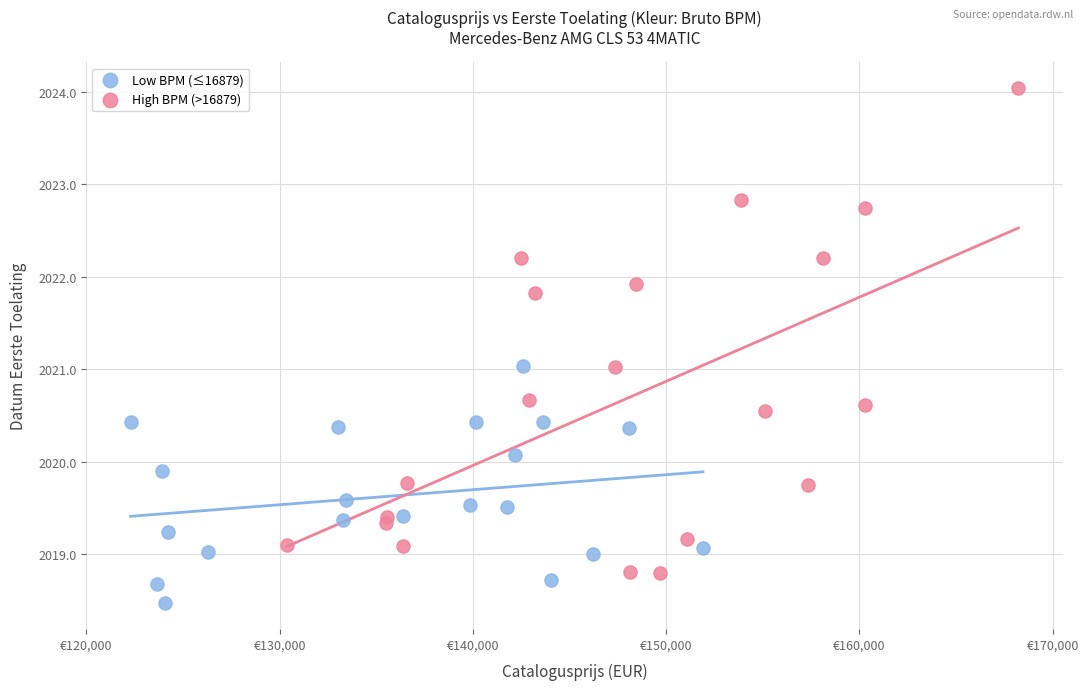

What are all the series names shown in the legend?

Low BPM (≤16879), High BPM (>16879)